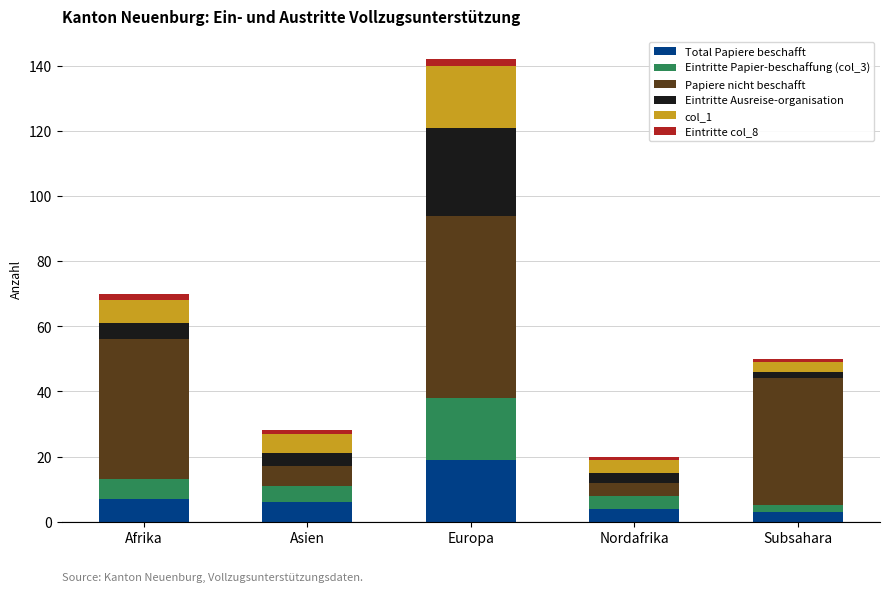

What is the minimum value for Total Papiere beschafft?

3